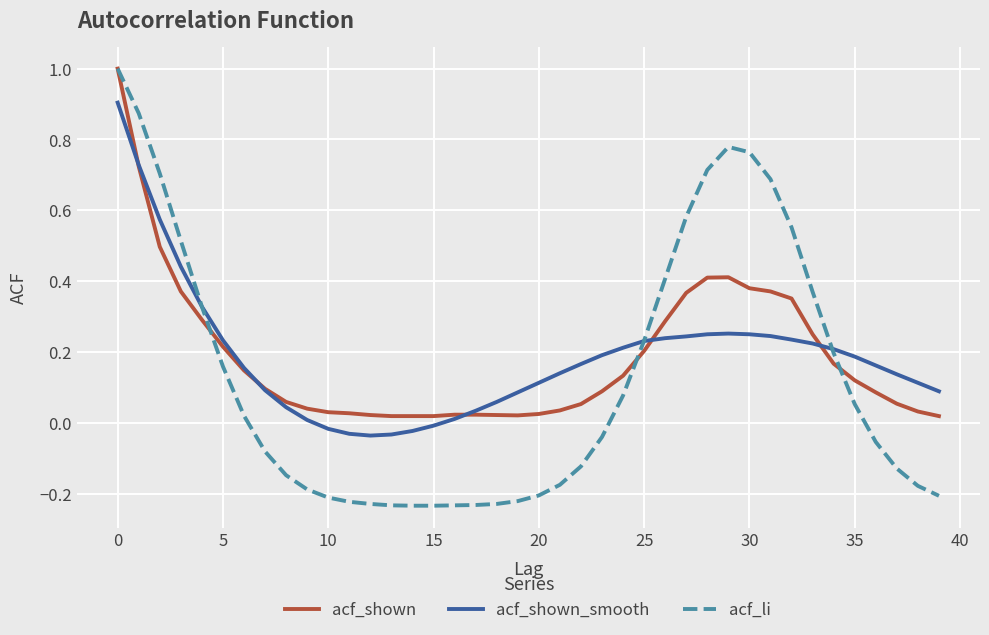

What is the highest value of the acf_li series?

1.0